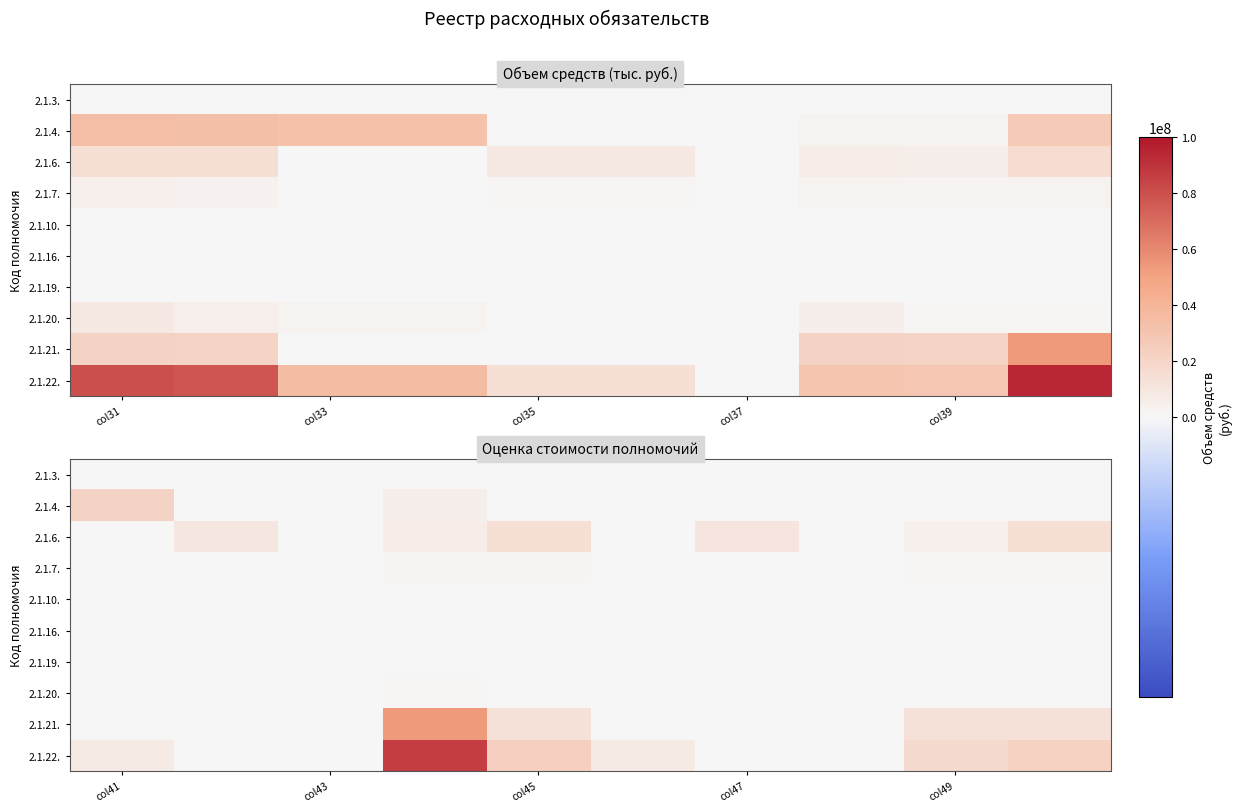

List the series in order of their peak value, lowest first.

2.1.19., 2.1.10., 2.1.16., 2.1.3., 2.1.20., 2.1.7., 2.1.6., 2.1.4., 2.1.21., 2.1.22.